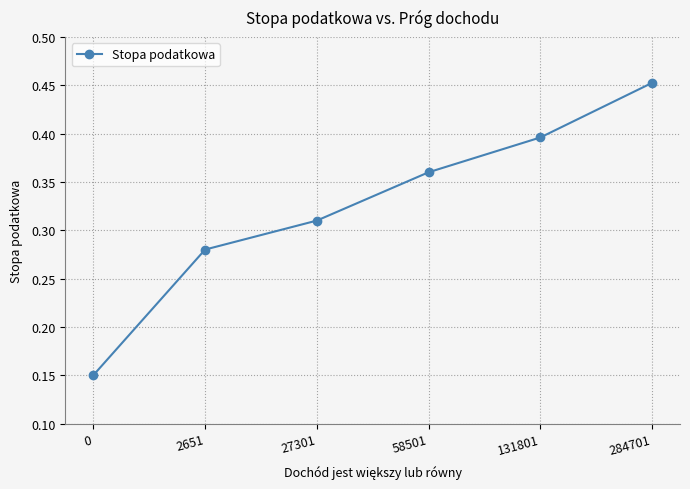

What is the sum of all values?

1.9